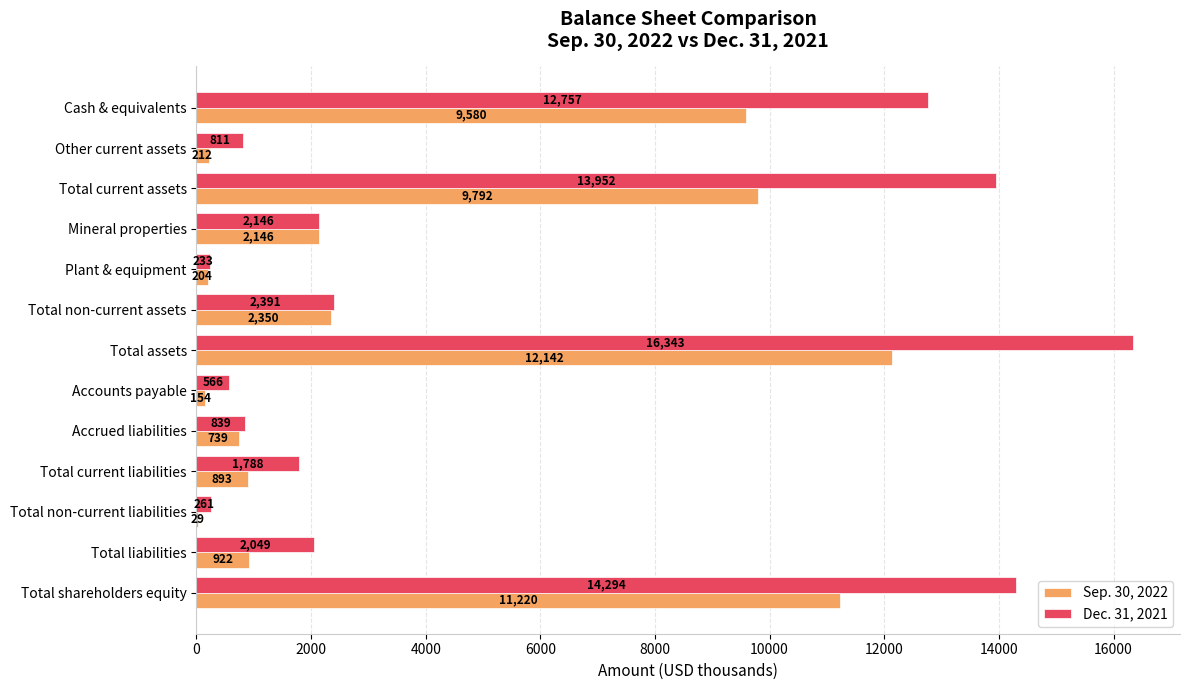

Which category has the highest value in the Sep. 30, 2022 series?

Total assets